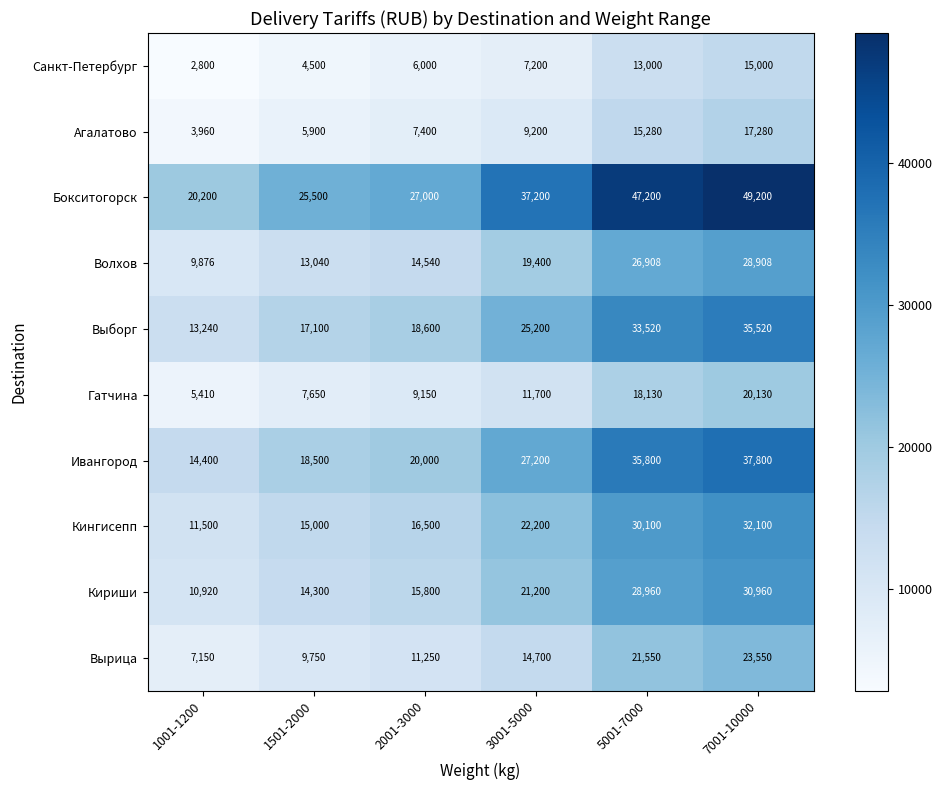

What is the difference between the Агалатово values at 3001-5000 and 1501-2000?

3300